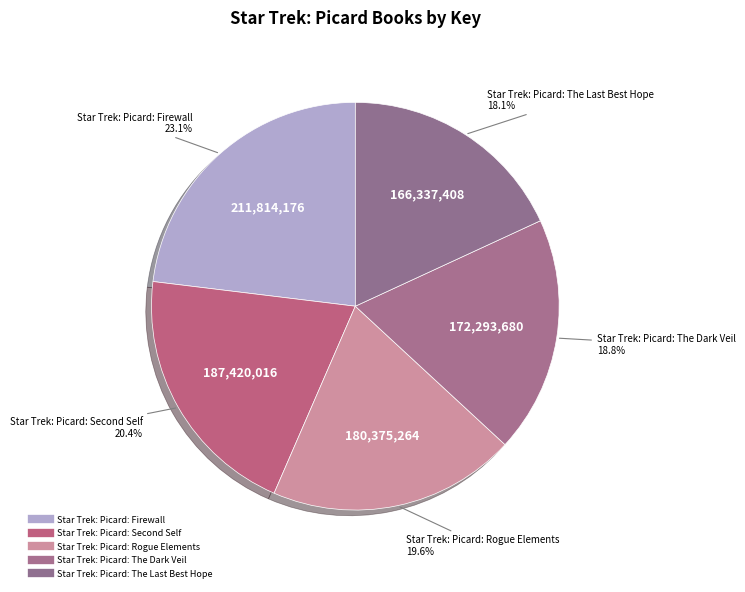

How many slices are in this pie chart?

5